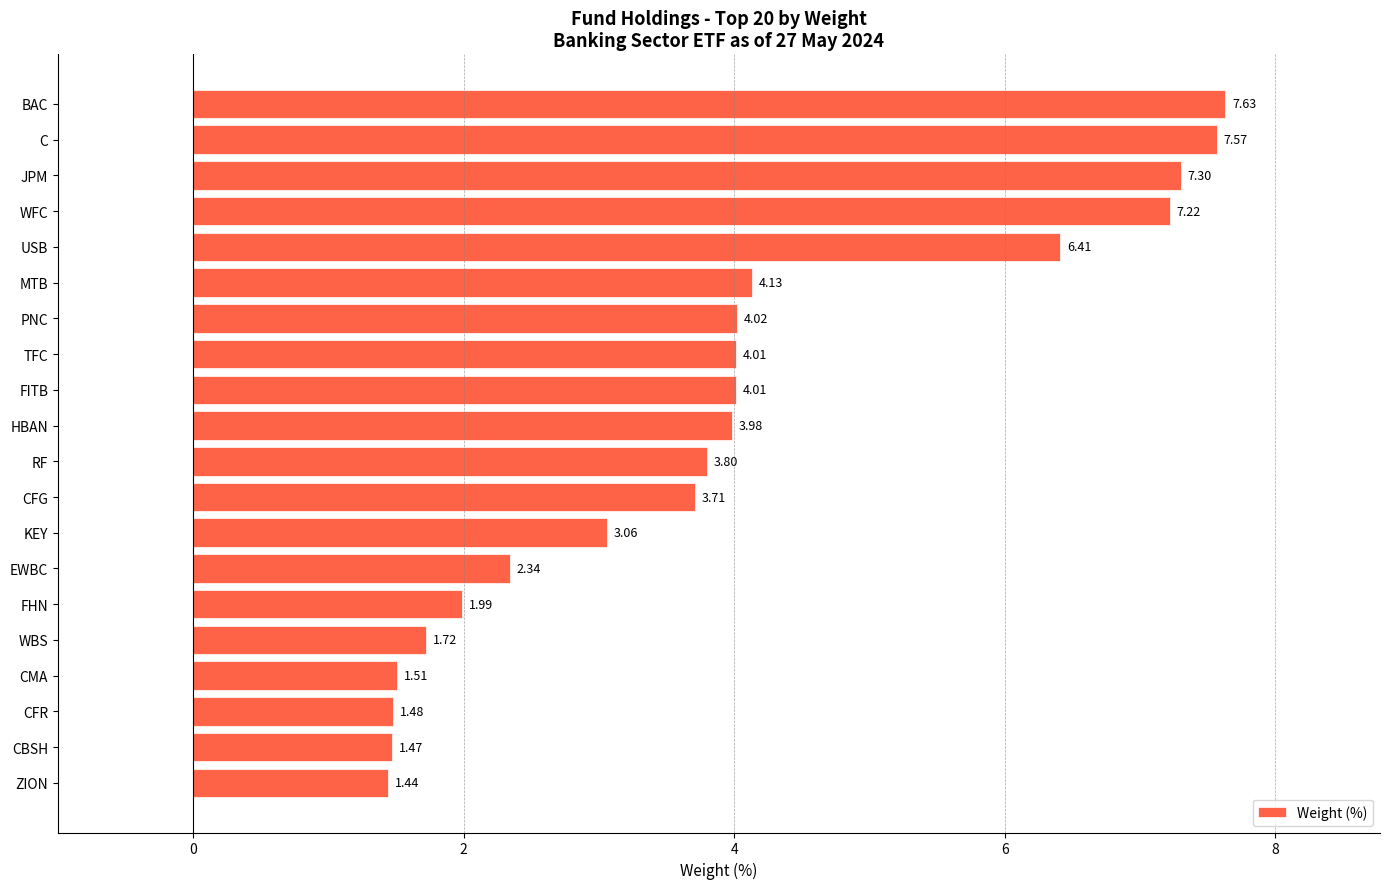

At which category does the chart reach its peak across all series?

BAC